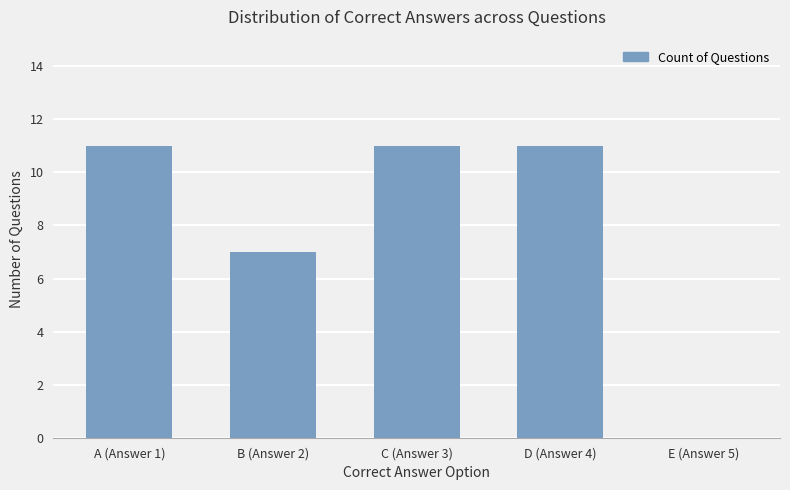

How many values are between 7 and 11?

4